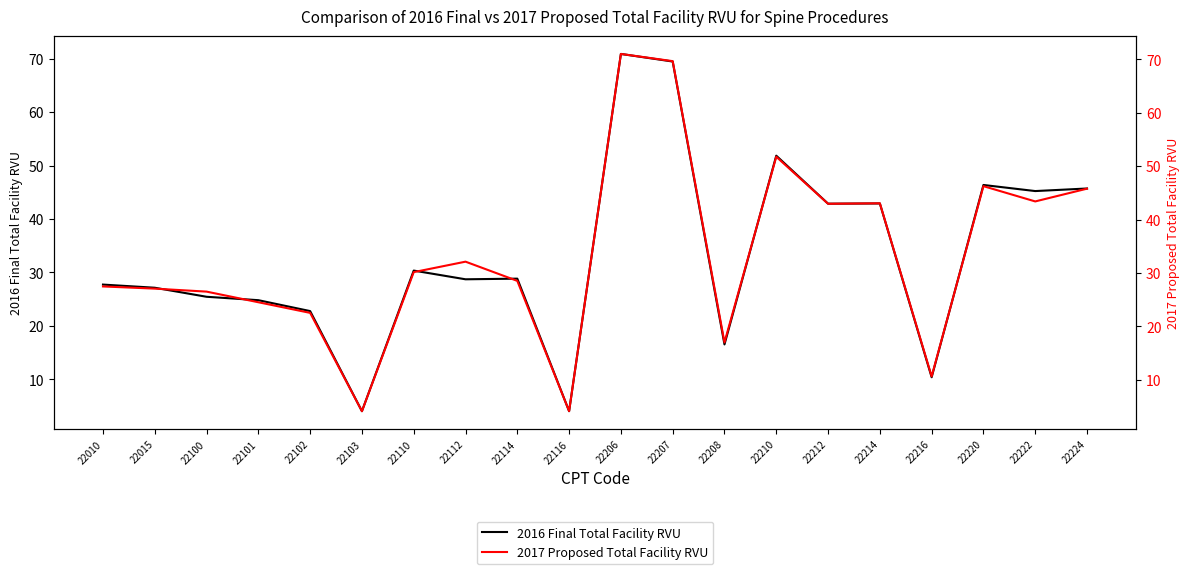

In 2017 Proposed Total Facility RVU, how many points are higher than both neighbors (excluding endpoints)?

5